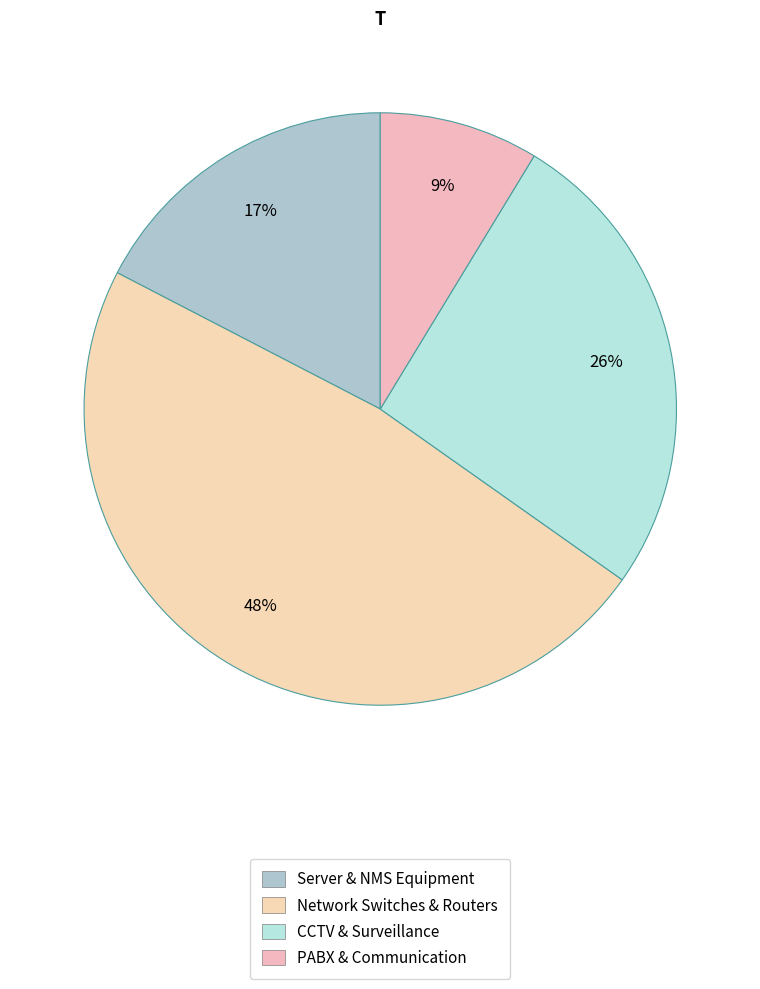

To the nearest percent, what is the average slice percentage?

25%